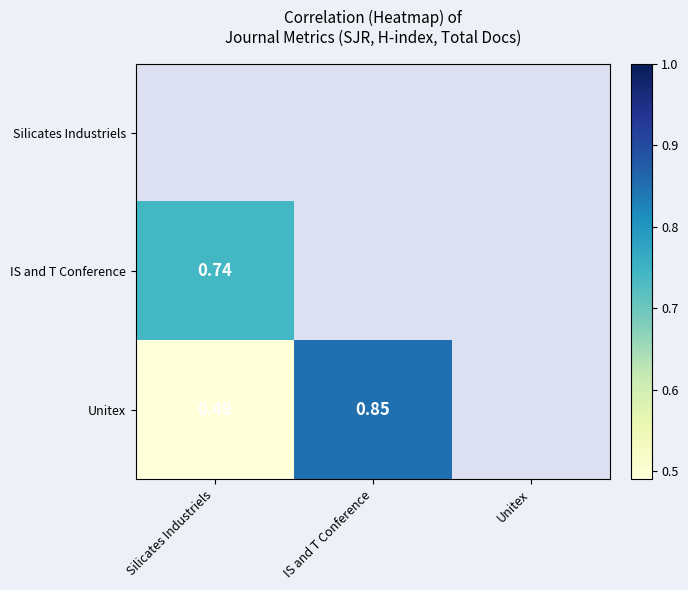

The value of Silicates Industriels at IS and T Conference is 0.5. True or false?

False